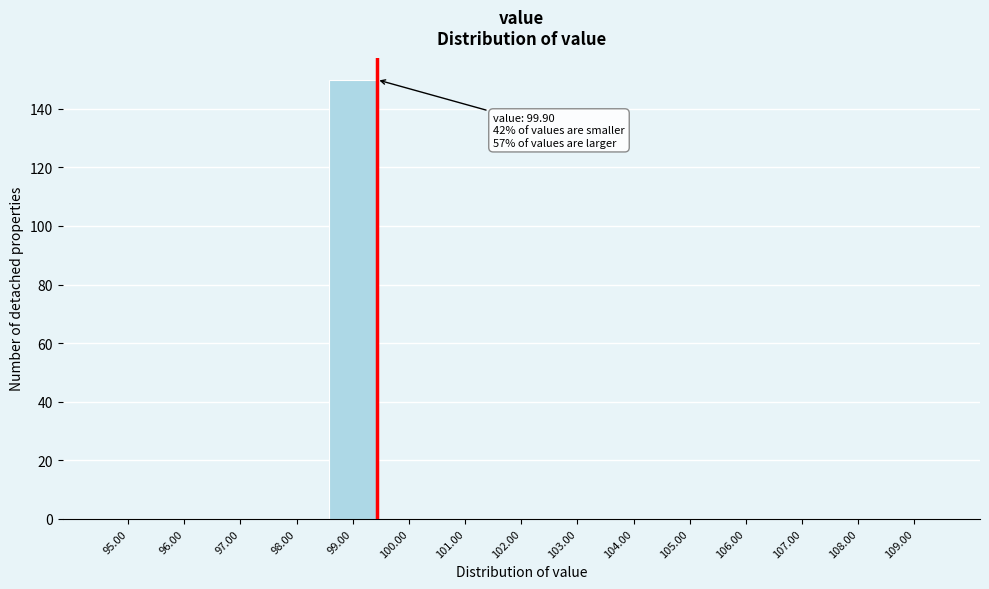

Reading right to left, what are all the values shown in this chart?

109.00=0	108.00=0	107.00=0	106.00=0	105.00=0	104.00=0	103.00=0	102.00=0	101.00=0	100.00=0	99.00=150	98.00=0	97.00=0	96.00=0	95.00=0